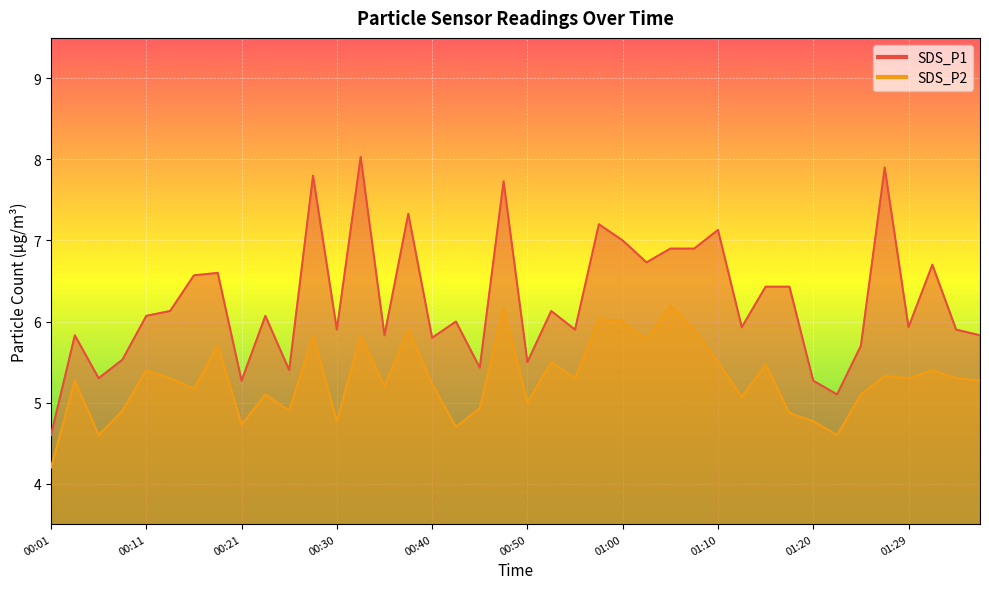

Reading left to right, extract all data points from this chart.

SDS_P1: 4.6	5.8	5.3	5.5	6.1	6.1	6.6	6.6	5.3	6.1	5.4	7.8	5.9	8.0	5.8	7.3	5.8	6.0	5.4	7.7	5.5	6.1	5.9	7.2	7.0	6.7	6.9	6.9	7.1	5.9	6.4	6.4	5.3	5.1	5.7	7.9	5.9	6.7	5.9	5.8
SDS_P2: 4.2	5.3	4.6	4.9	5.4	5.3	5.2	5.7	4.7	5.1	4.9	5.8	4.8	5.8	5.2	5.9	5.2	4.7	4.9	6.2	5.0	5.5	5.3	6.0	6.0	5.8	6.2	5.9	5.5	5.1	5.5	4.9	4.8	4.6	5.1	5.3	5.3	5.4	5.3	5.3